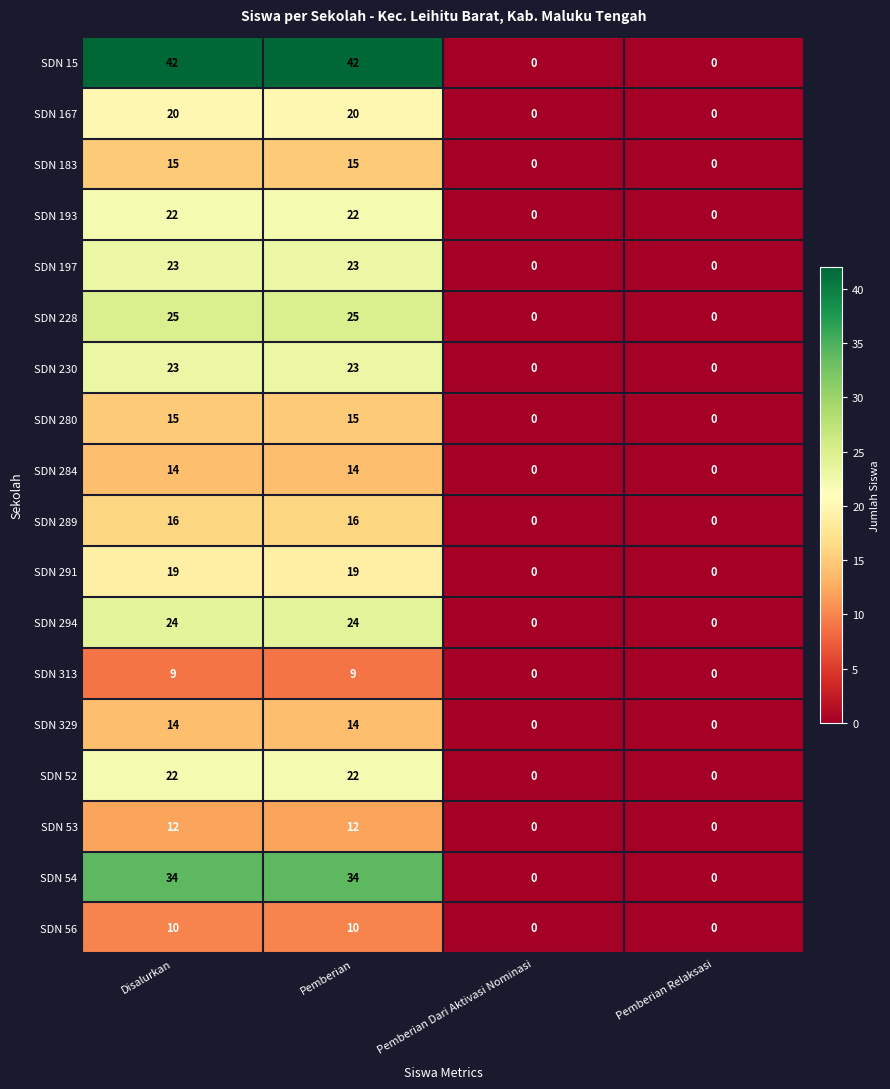

What is the difference between the maximum and minimum values in the SDN 329 series?

14